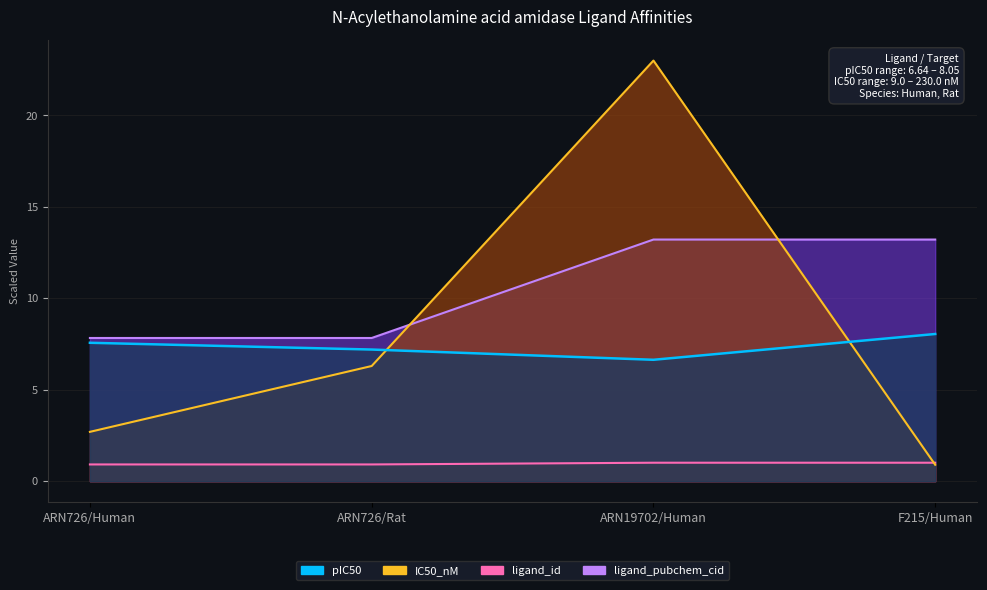

What are all the series names shown in the legend?

pIC50, IC50_nM, ligand_id, ligand_pubchem_cid